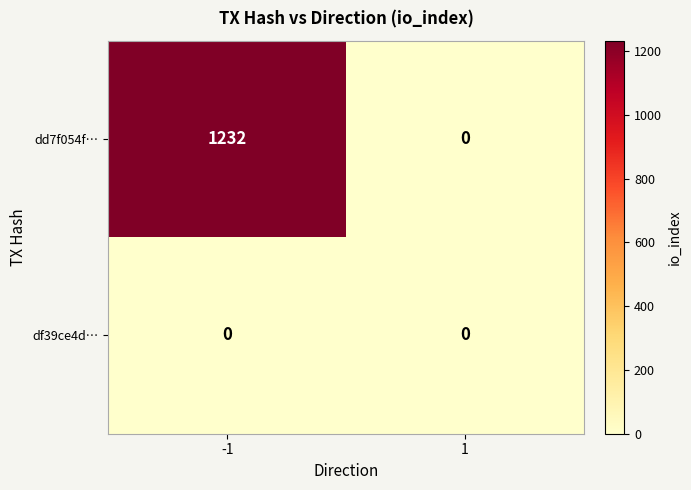

How many categories are shown in the chart?

2